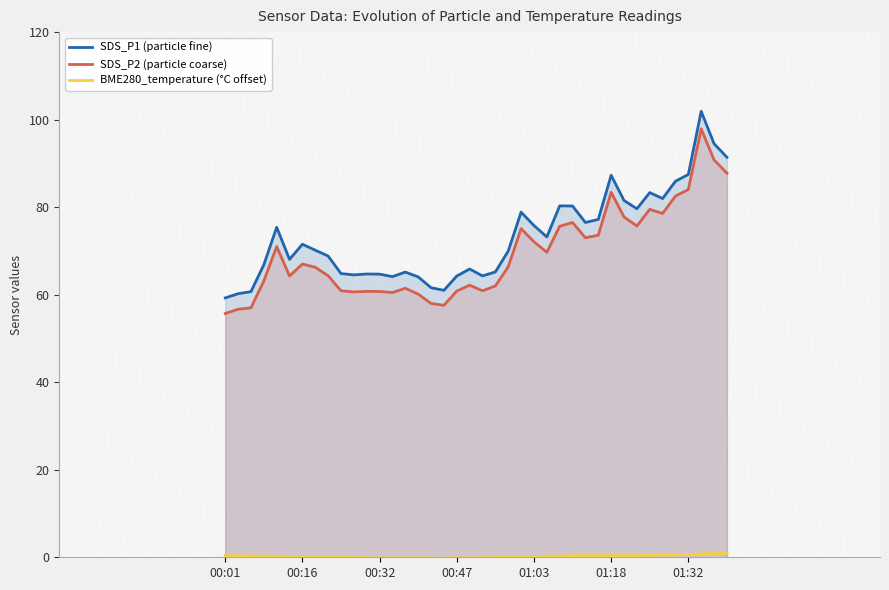

What is the minimum value for SDS_P2 (particle coarse)?

55.7